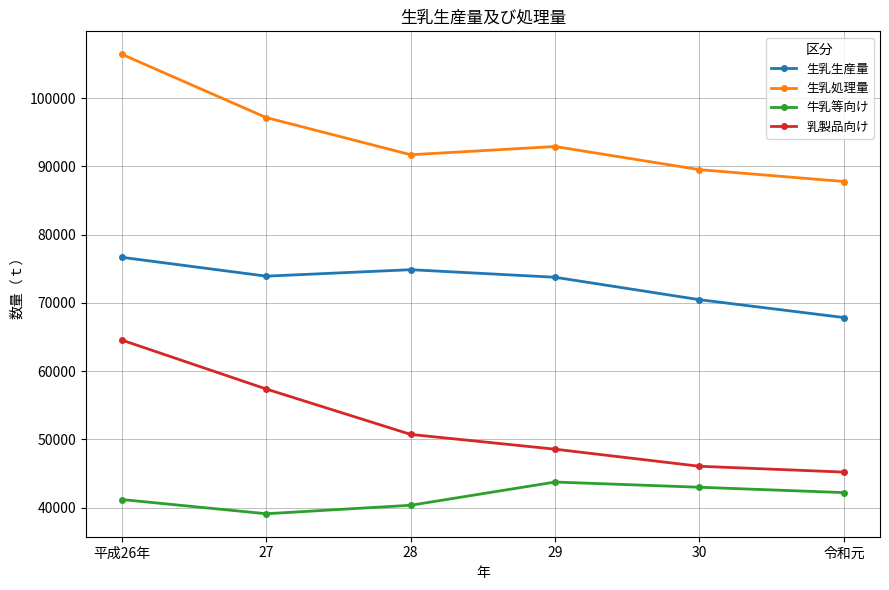

What is the sum of the 生乳生産量 values at 令和元 and 平成26年?

144547